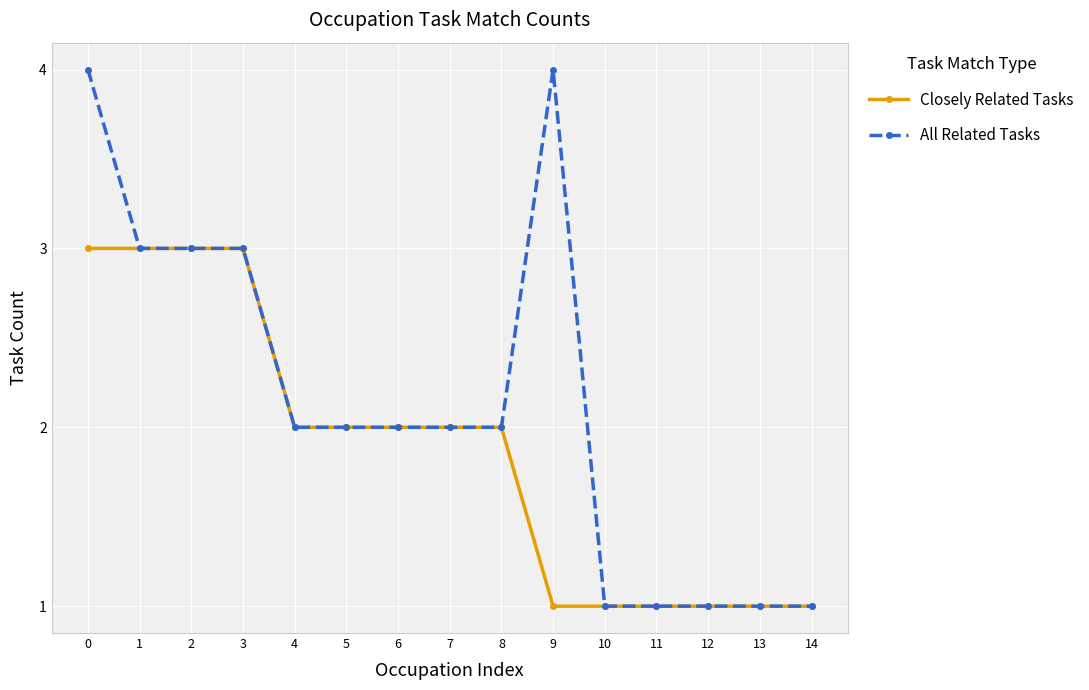

Rank the series by their maximum value, from highest to lowest.

All Related Tasks, Closely Related Tasks